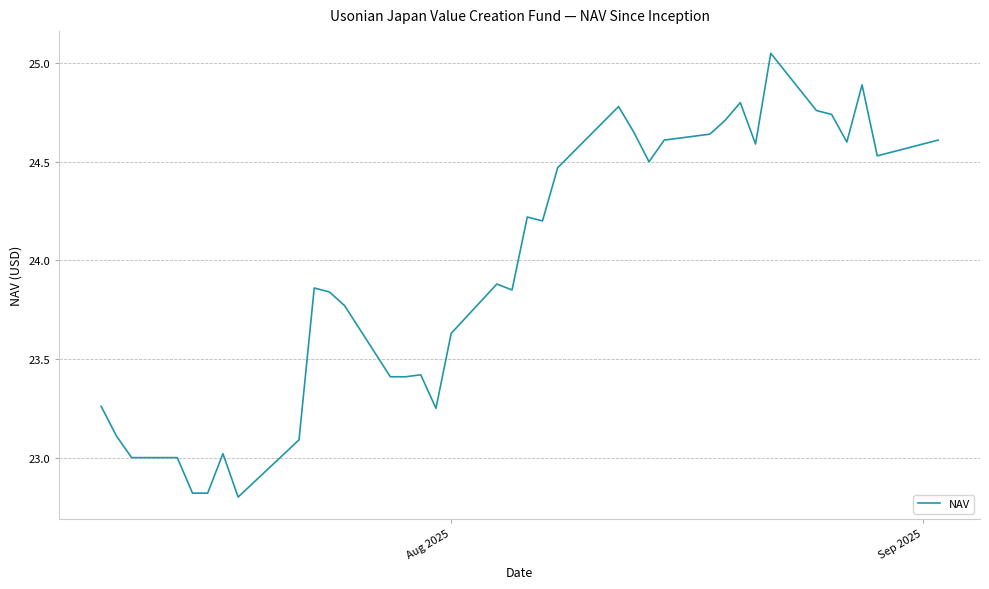

How many lines are shown in the chart?

1